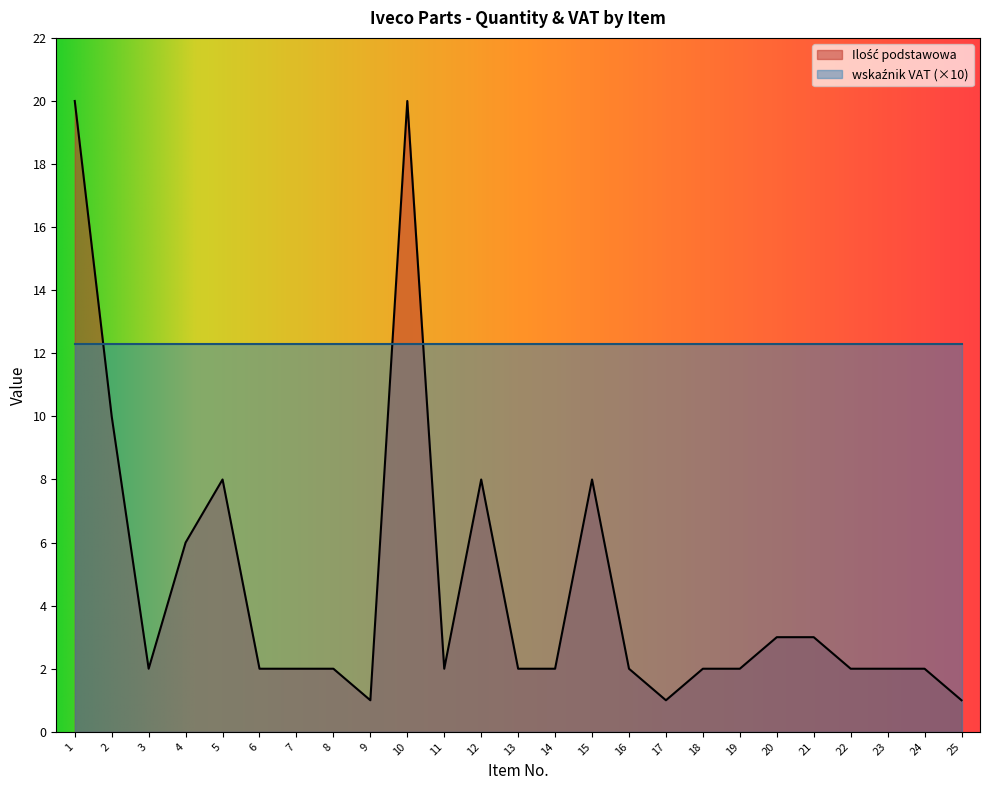

Approximately how many times larger is the value at 19 compared to 23?

1.0